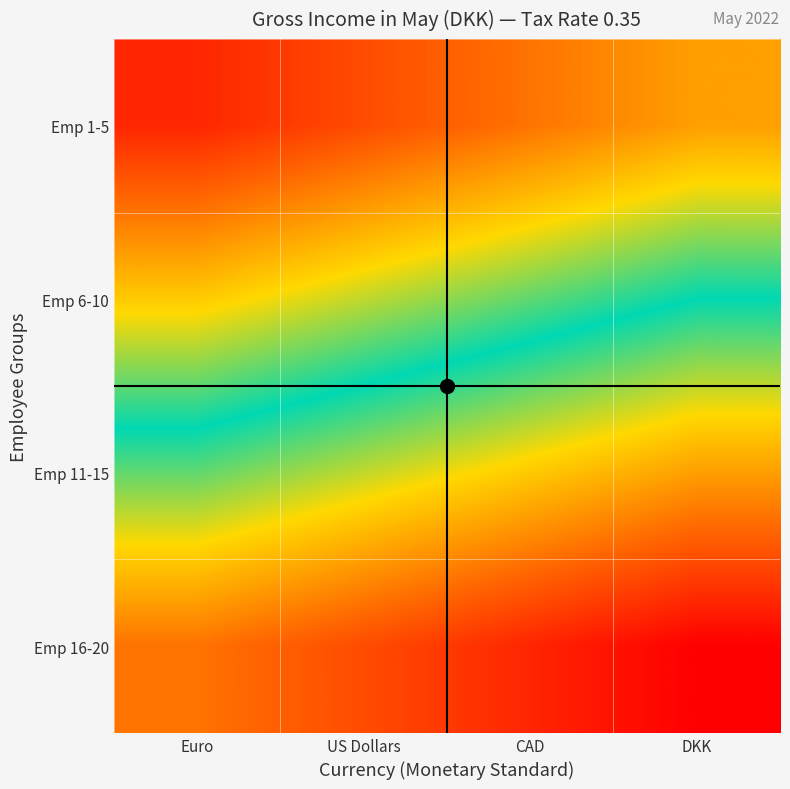

Which label corresponds to the largest value in the chart?

DKK